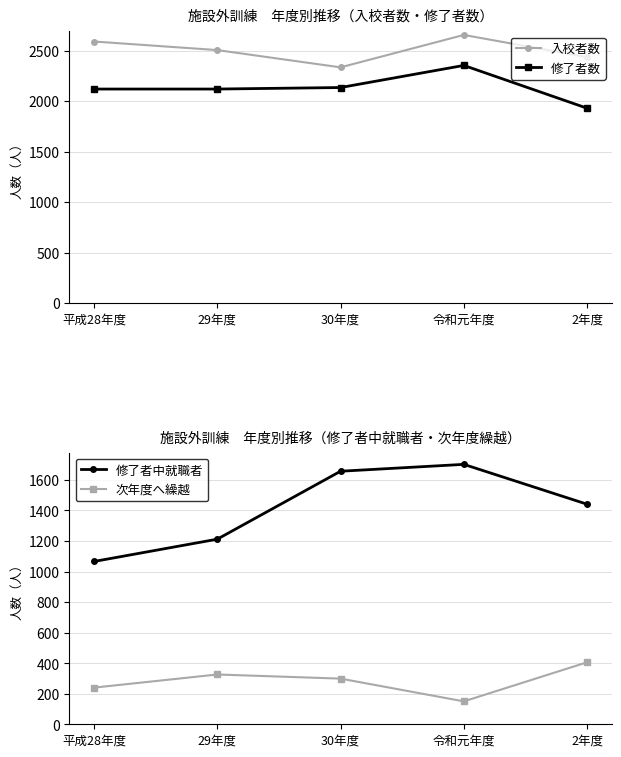

Which category has the highest value in the 入校者数 series?

令和元年度